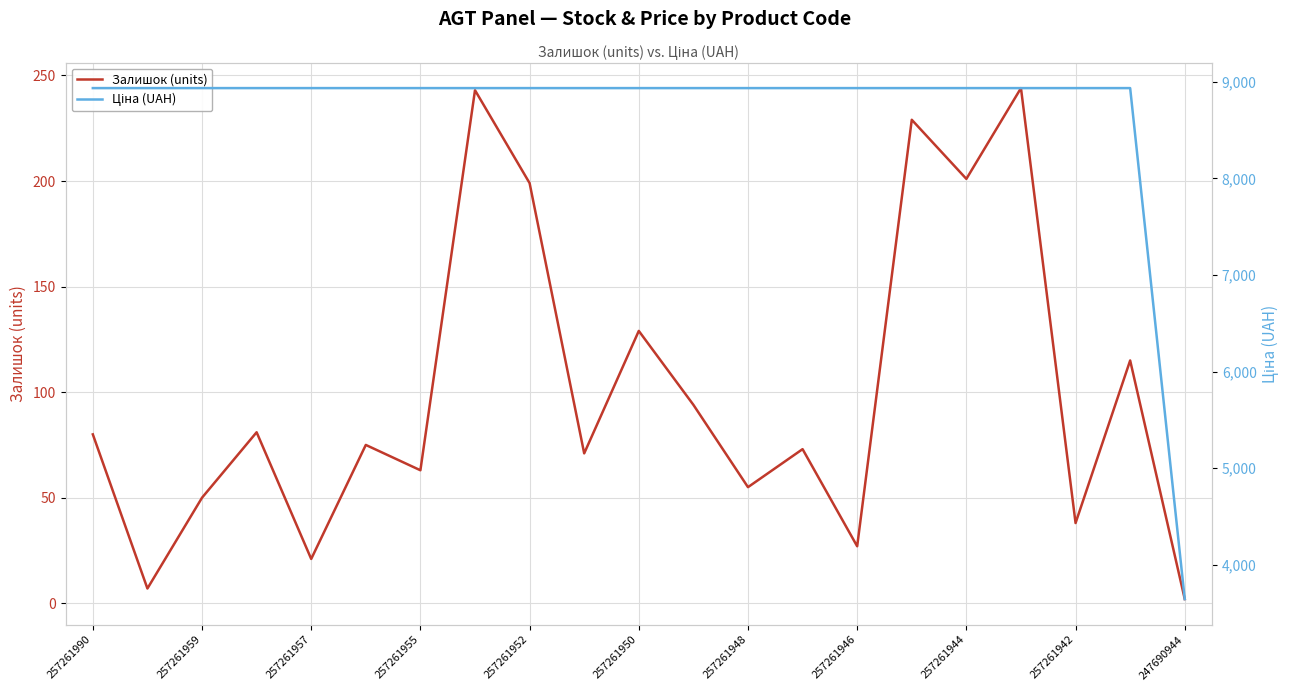

True or false: Залишок (units) has more than 0 interior local peaks.

True